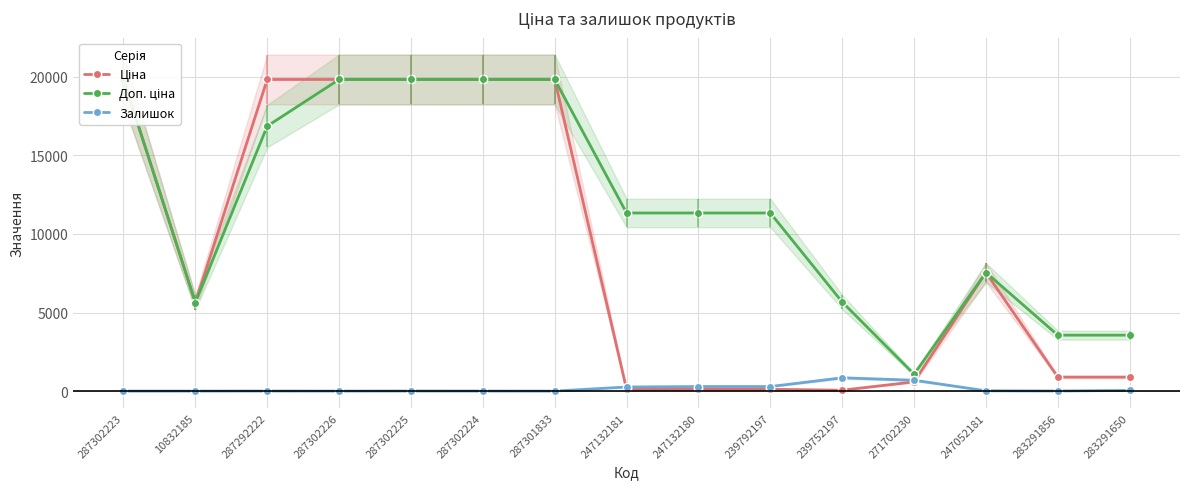

What position from the left is 239792197?

10